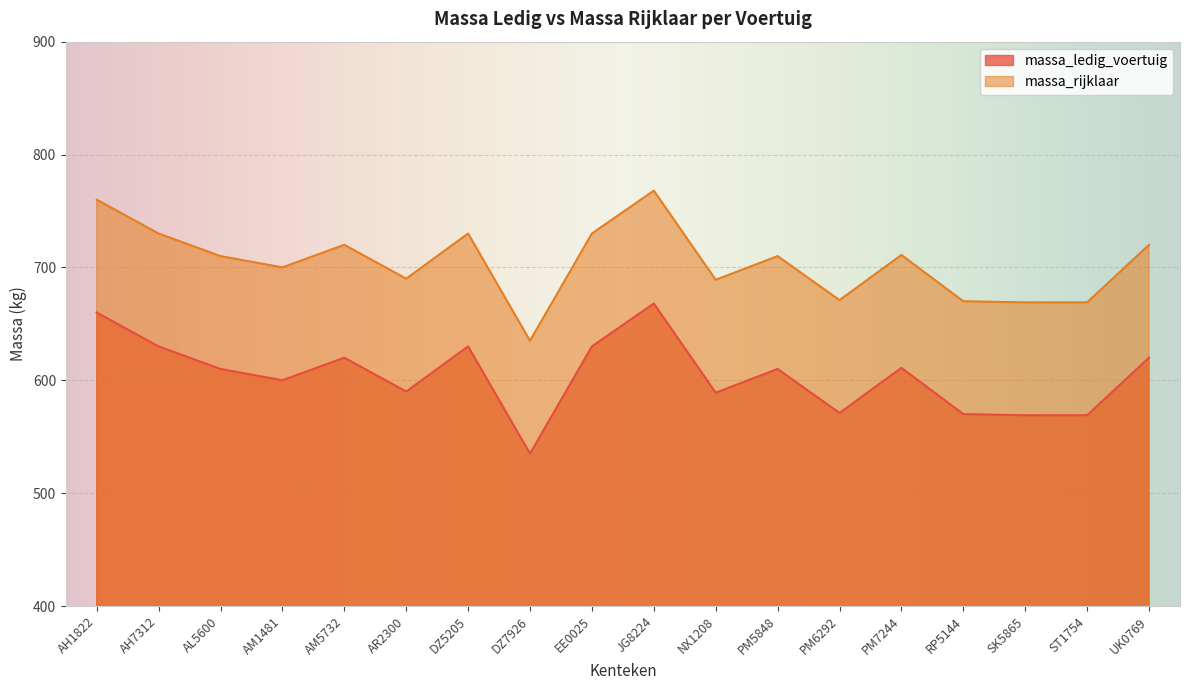

At which category is the sum across all series the highest?

JG8224